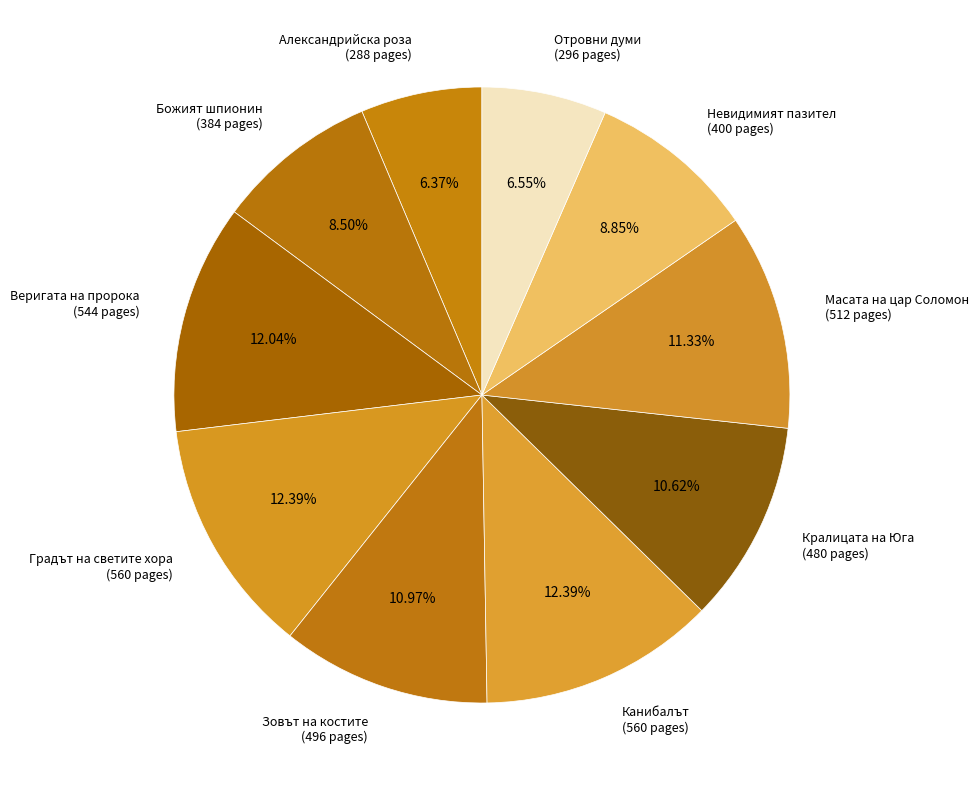

Does Масата на цар Соломон (512 pages) account for over 50% of the chart?

No